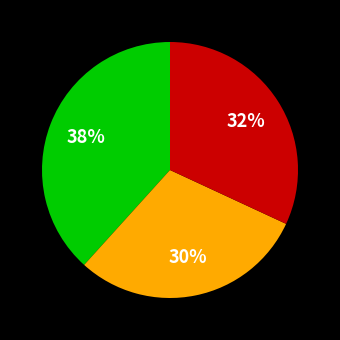

Is there any slice that represents more than half of the pie?

No